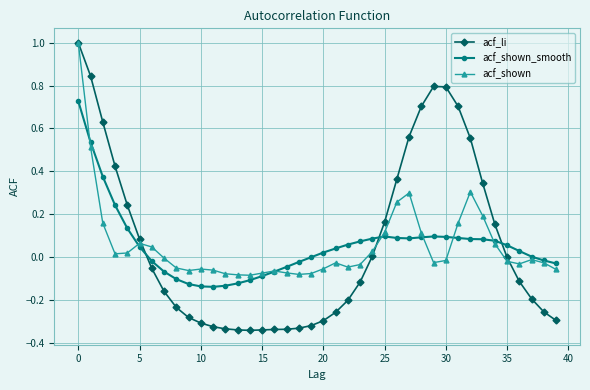

Which series has the widest spread of values?

acf_li